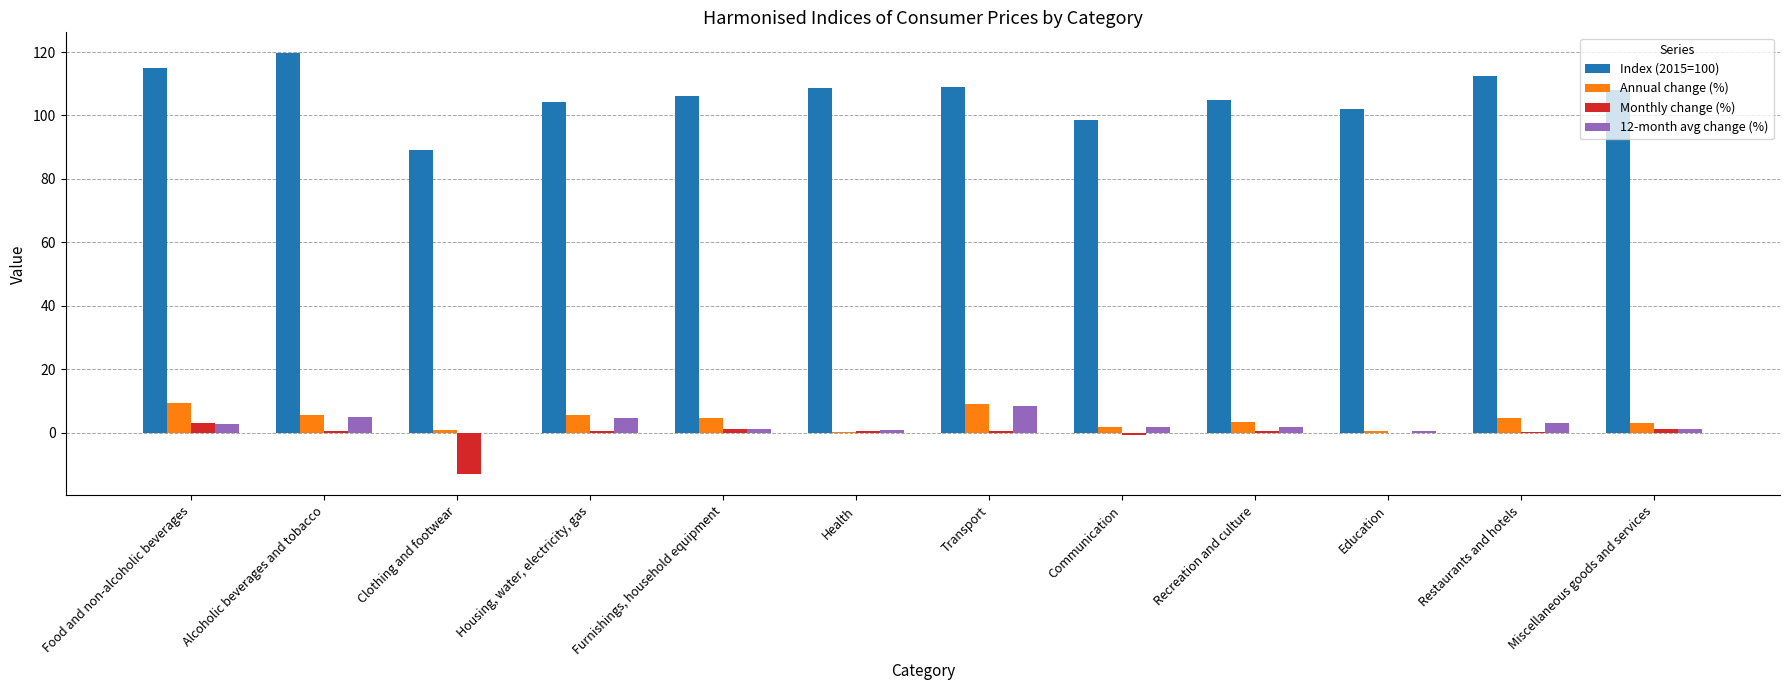

What is the average value of the Index (2015=100) series?

106.5